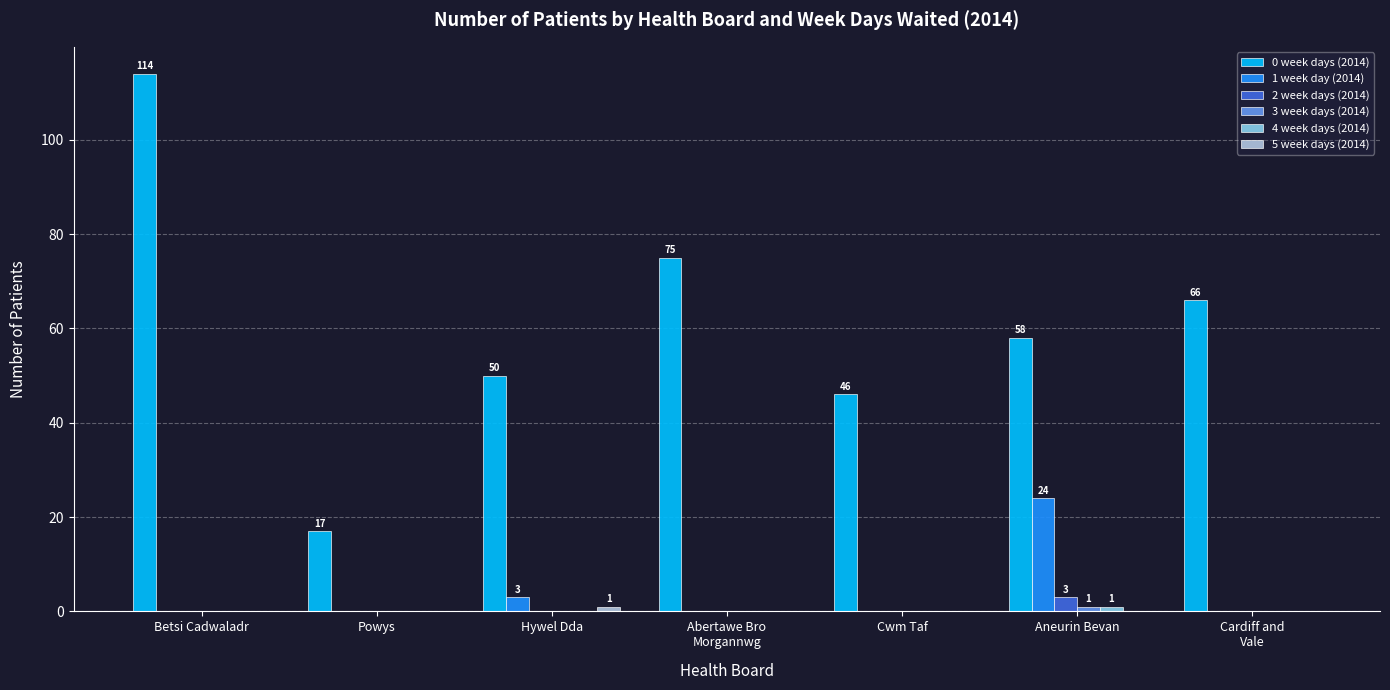

Which series has the largest total across all categories?

0 week days (2014)